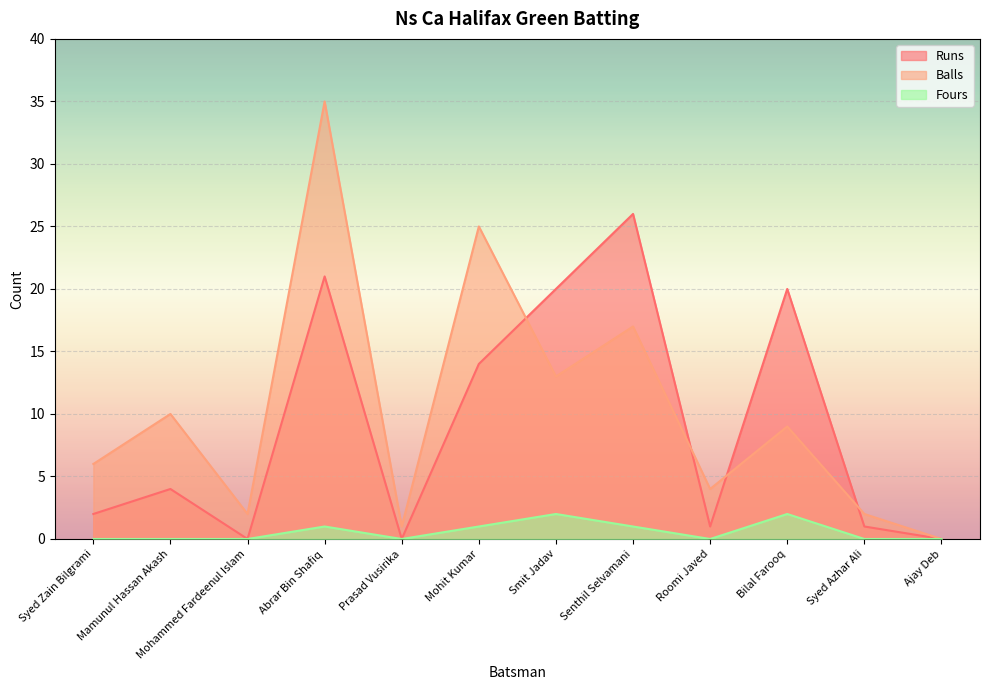

What is the difference between the second highest and minimum values in the Runs series?

21